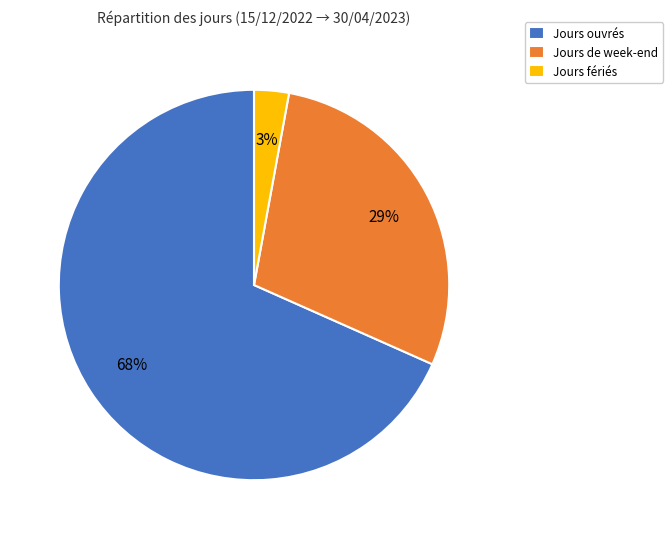

Combined, do Jours fériés and Jours de week-end account for over 50%?

No